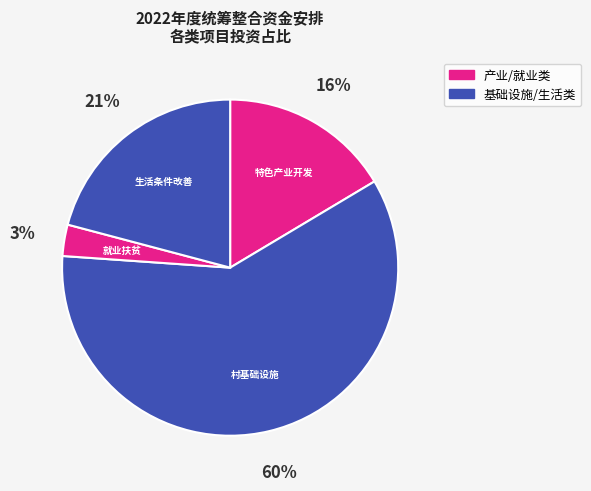

To the nearest percent, what is the difference between the largest and smallest slice percentages?

57%